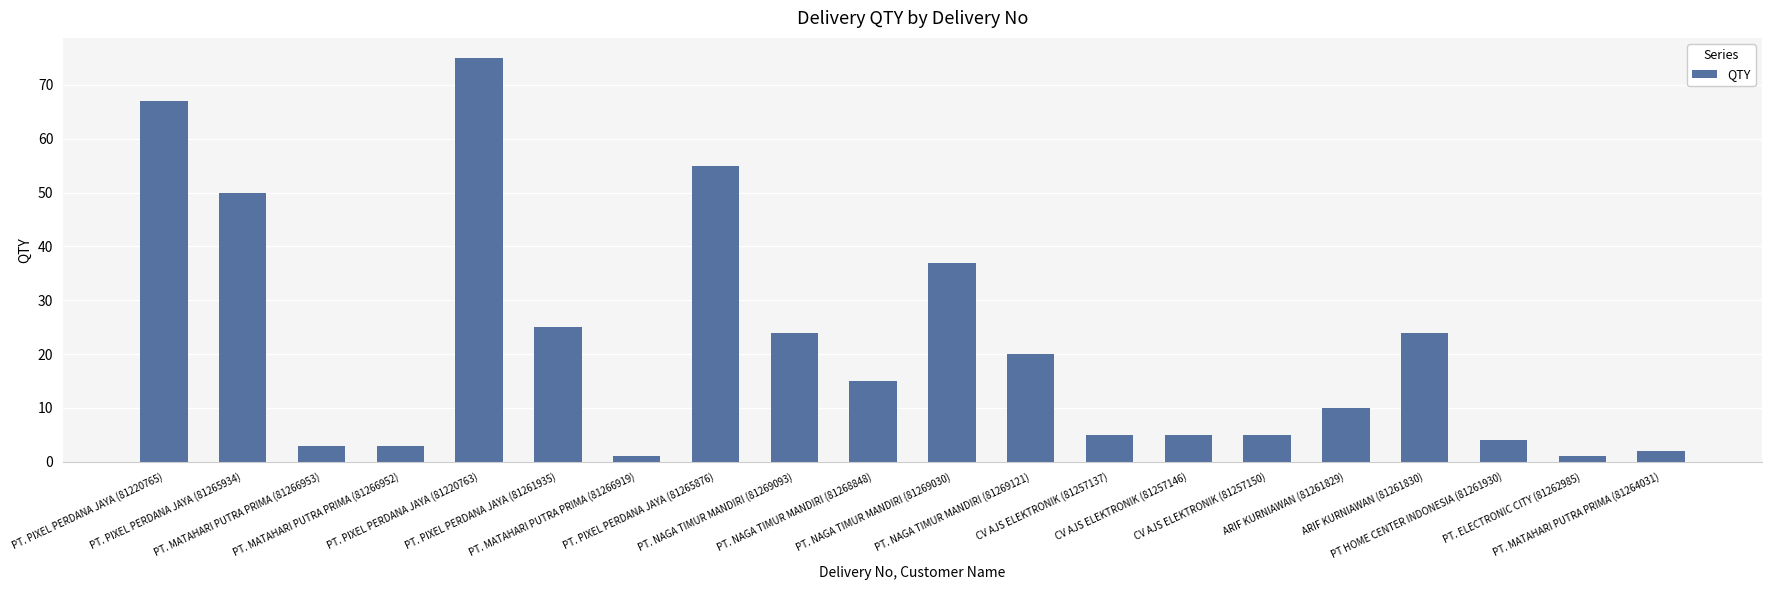

What is the greatest value displayed?

75